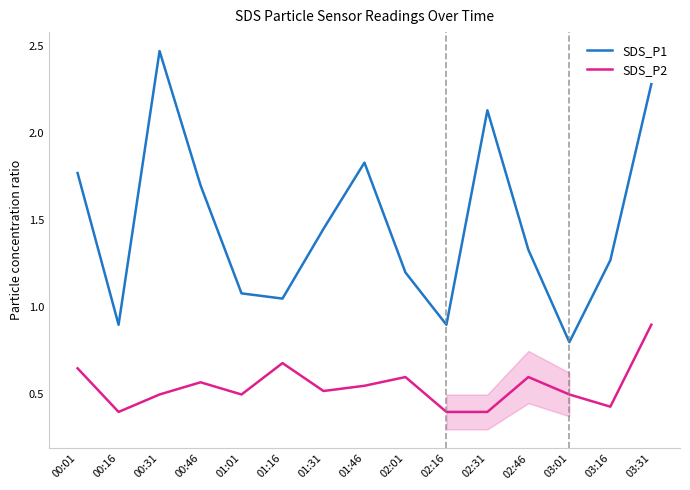

Where does the SDS_P1 series first go above 1?

00:01